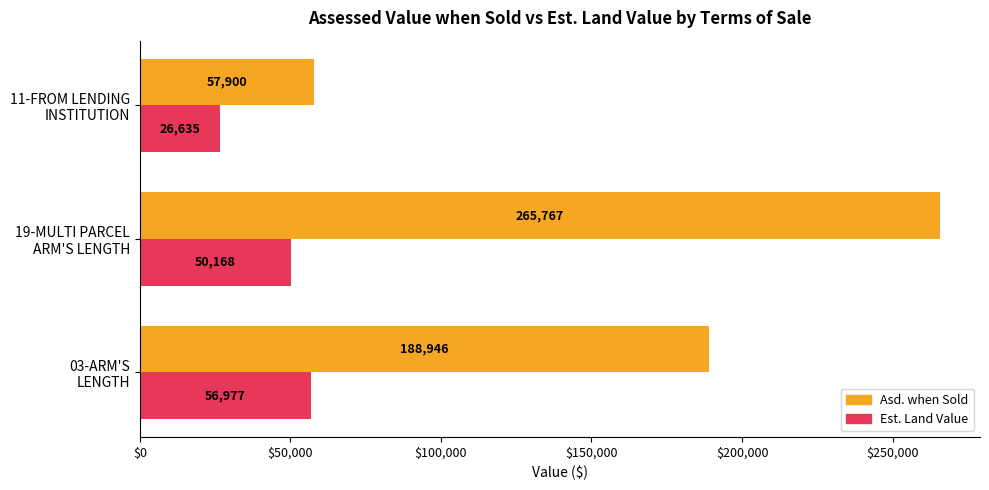

Which series has the largest total across all categories?

Asd. when Sold